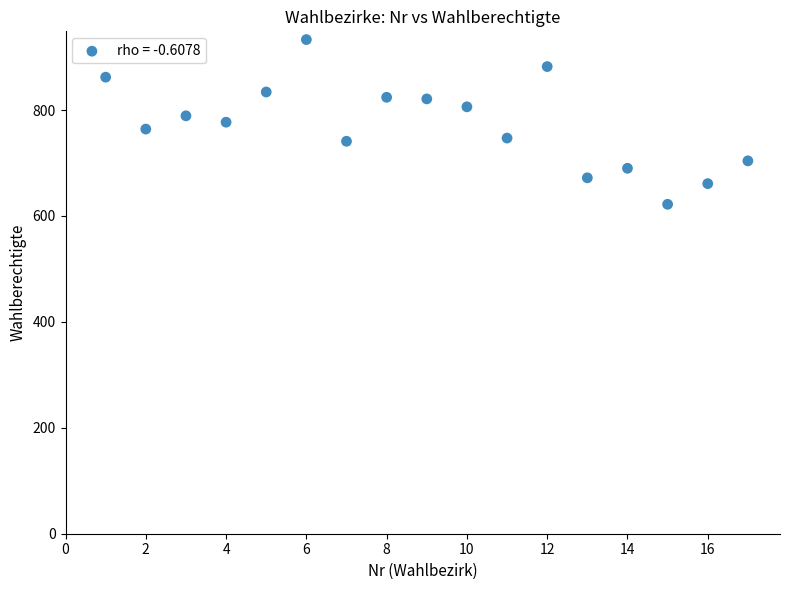

What is the range of X values (max minus min)?

16